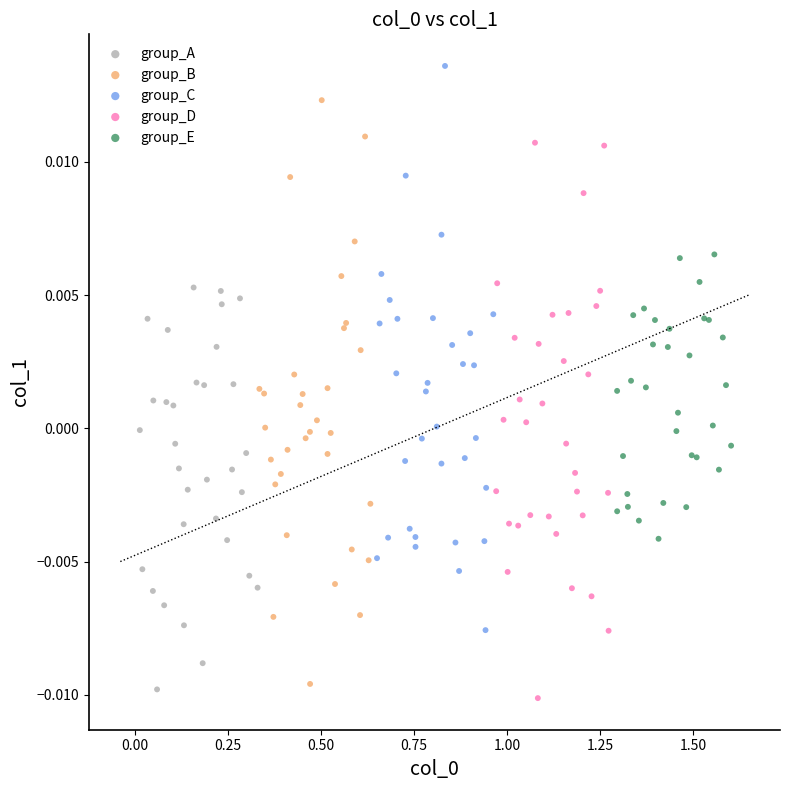

Which series contains the highest Y value?

group_C